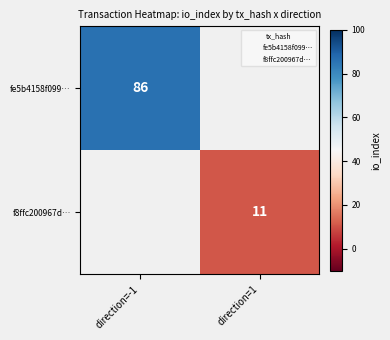

Count the number of categories in the chart.

2